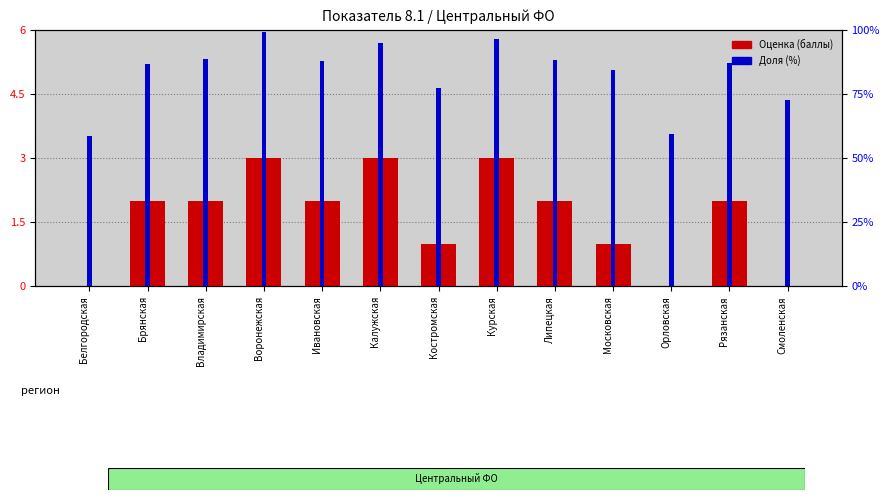

What is the value of the Доля (%) bar at the 13th from the left?

72.8